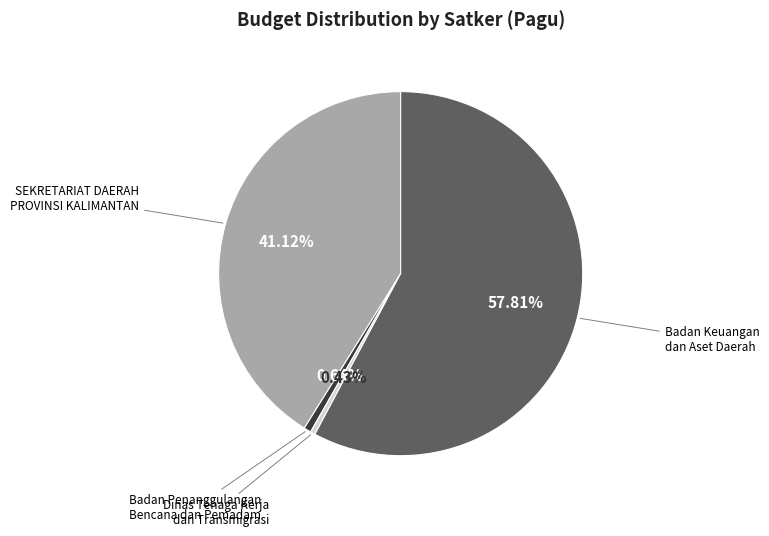

Is there a majority slice in this chart?

Yes